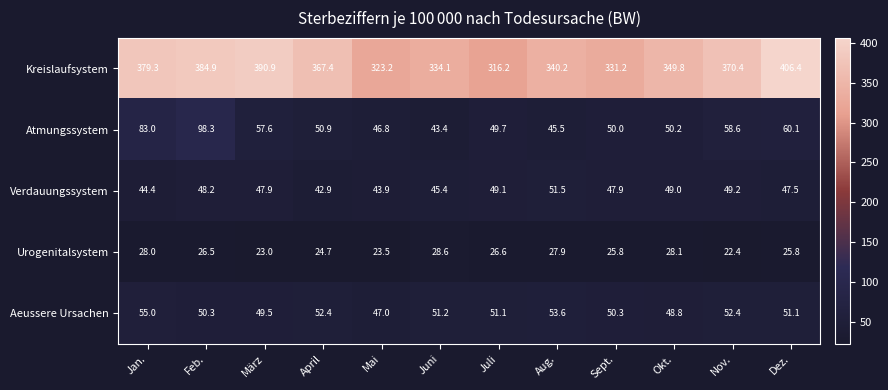

Which label corresponds to the largest value in the chart?

Dez.